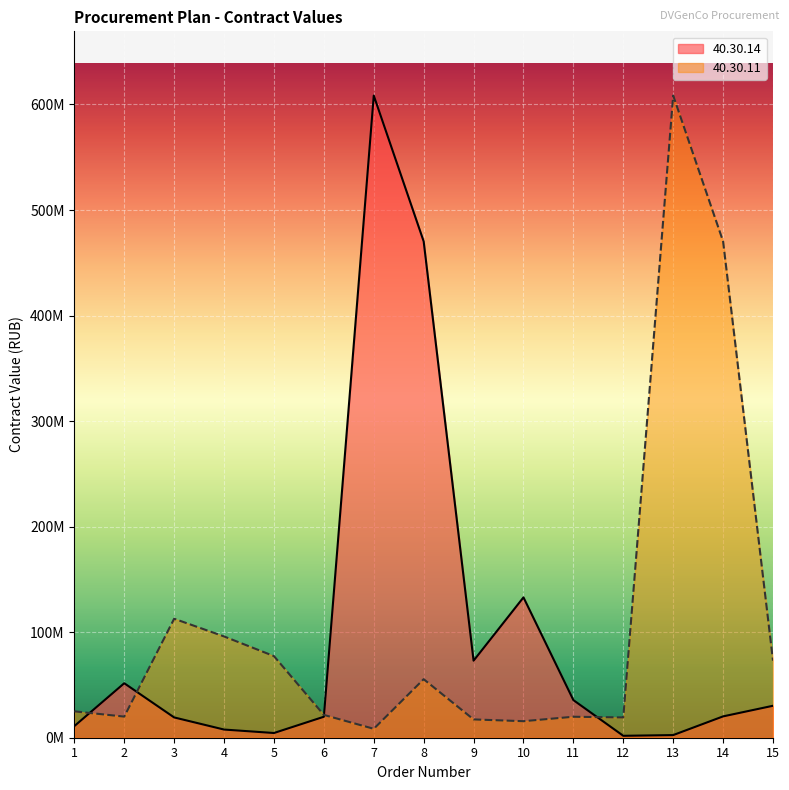

Is it true that 40.30.14 equals 608453000 at 7?

True